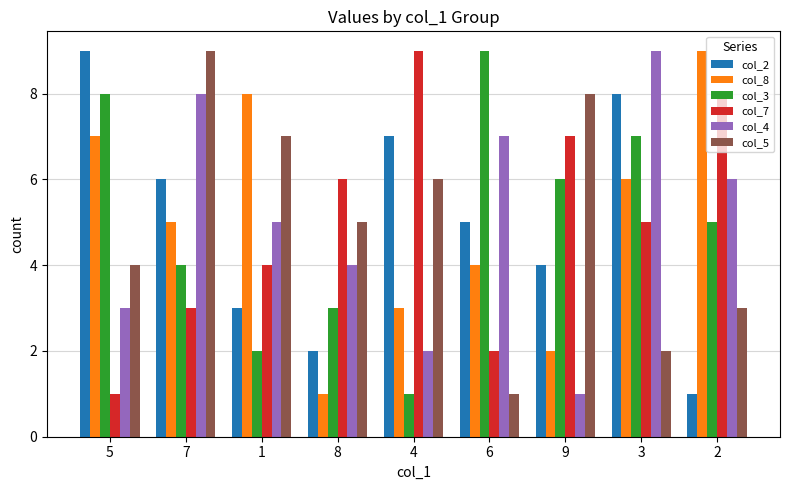

What is the difference between the col_4 values at 9 and 5?

2